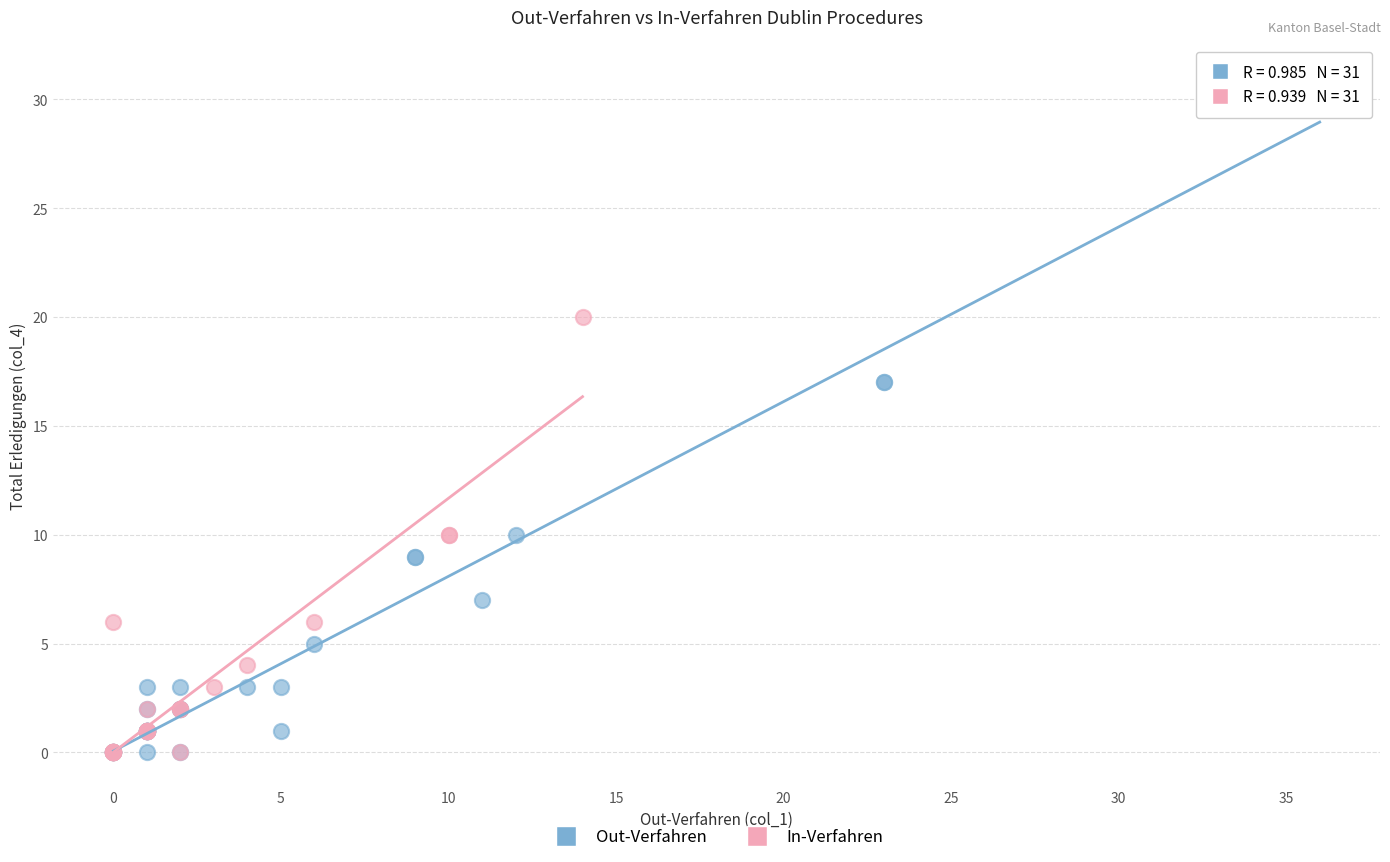

Which series has the largest Y range (max minus min)?

Out-Verfahren